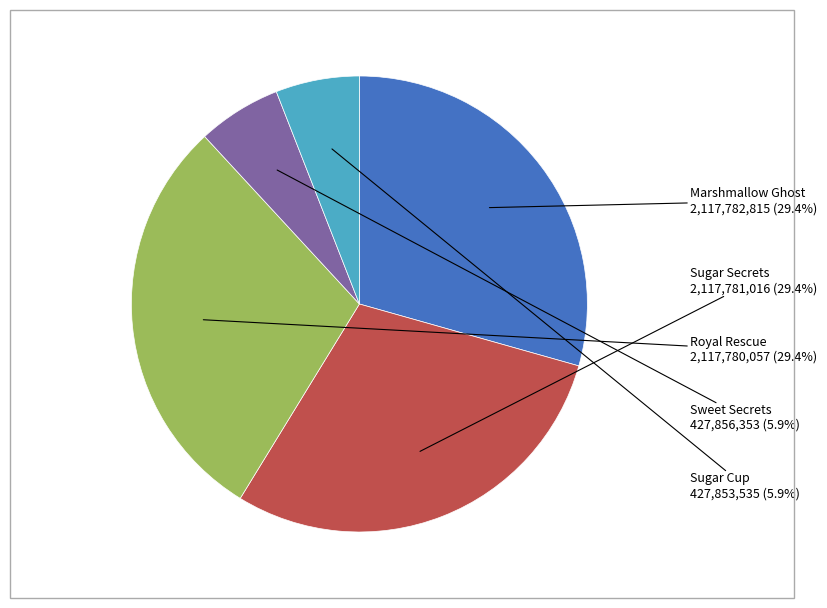

Is there a majority slice in this chart?

No